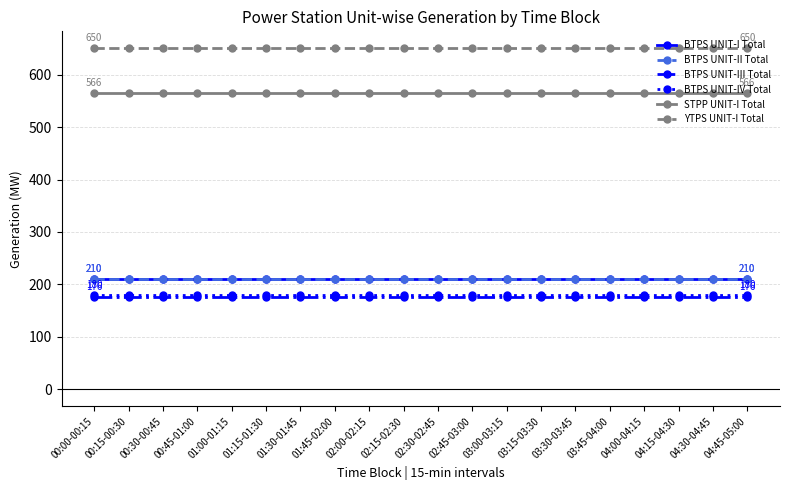

The value of BTPS UNIT-I Total at 02:15-02:30 is 140.3. True or false?

False